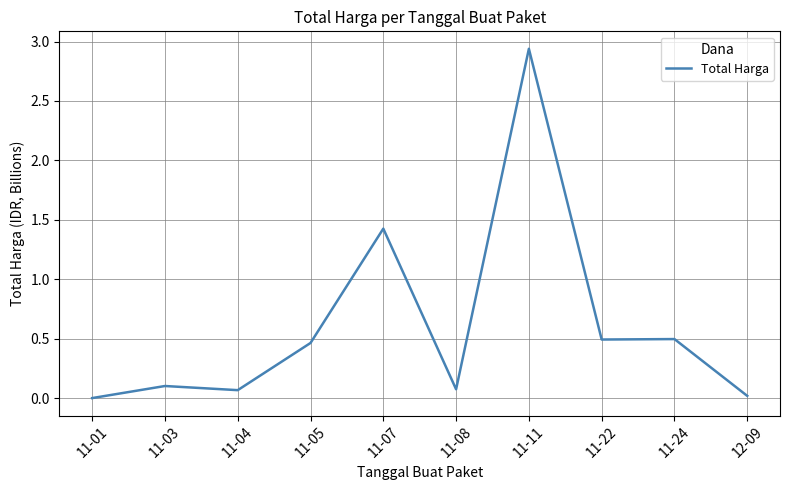

At which category does the chart reach its peak across all series?

11-11